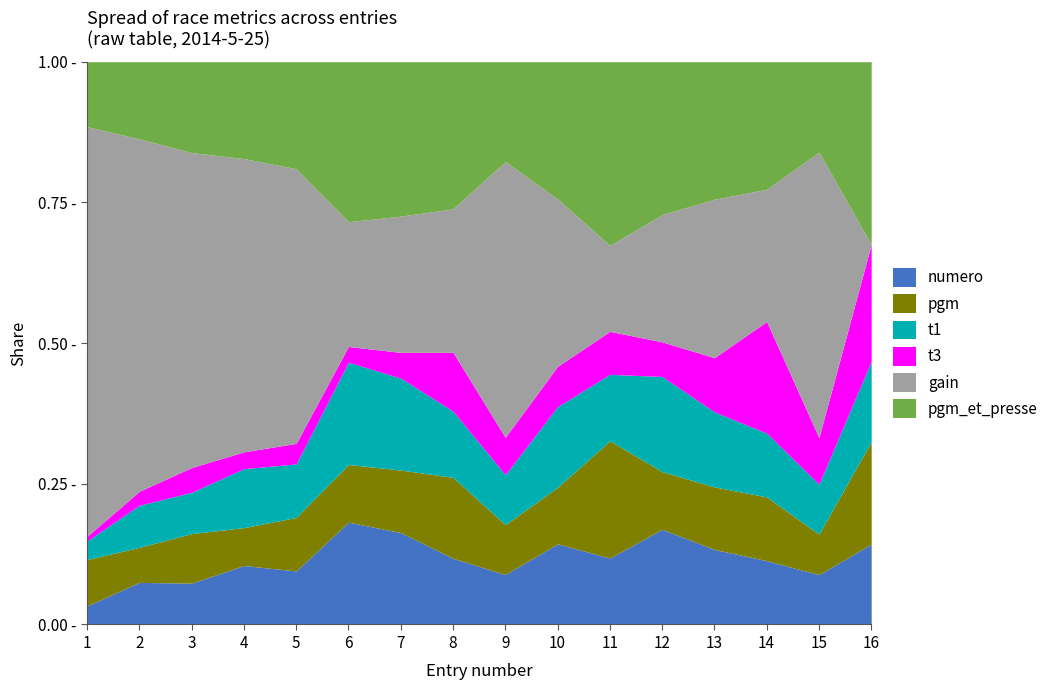

What is the difference between the pgm values at 4 and 8?

2.0